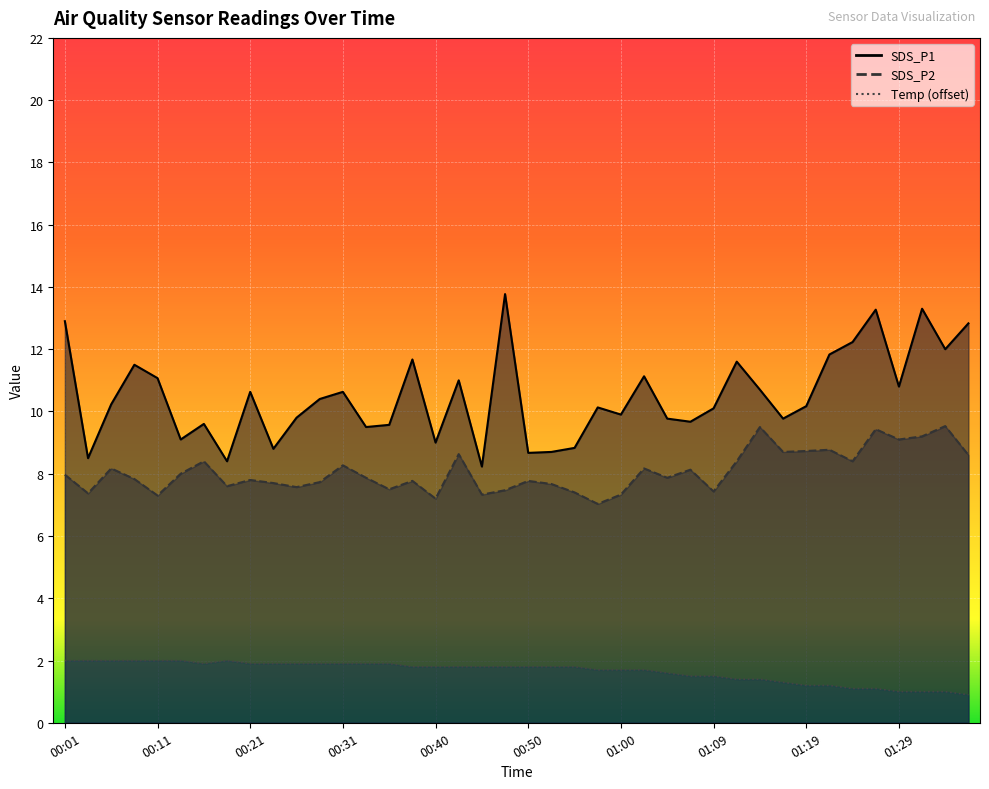

Where is the first local maximum for SDS_P2?

00:06